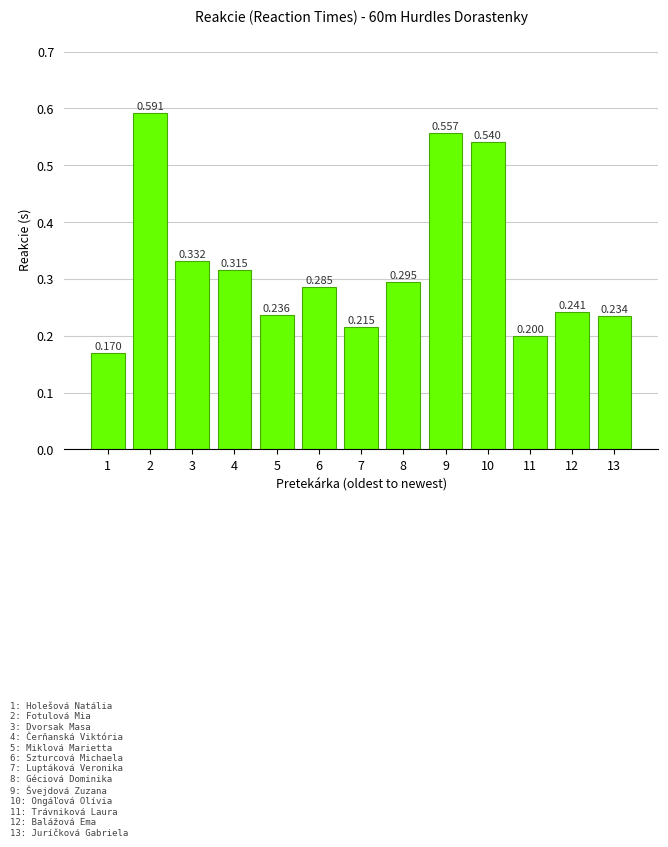

How many bars are there in total?

13